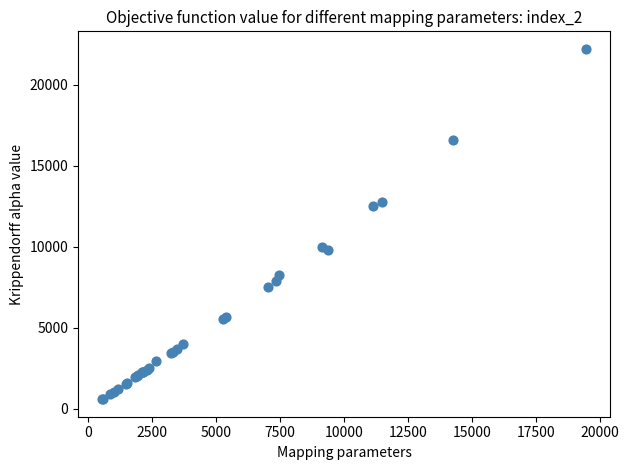

What Y value in the scatter plot is closest to 11396?

12523